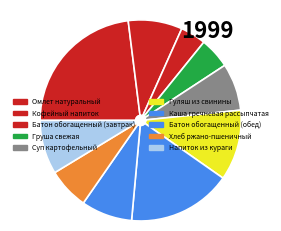

What portion of the pie excludes Батон обогащенный (завтрак)?

95.9%